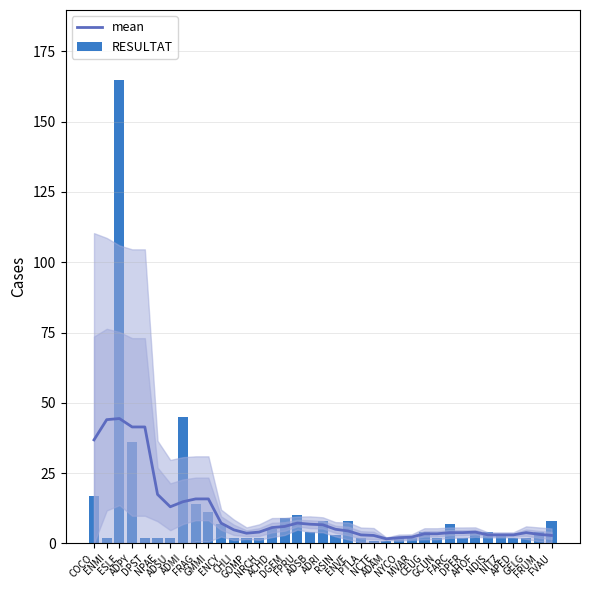

Reading right to left, what are all the values shown in this chart?

mean: 2.8	3.2	3.8	3.0	3.0	3.0	4.0	3.8	3.8	3.4	3.4	2.2	2.0	1.6	2.8	3.0	4.4	5.0	6.6	6.8	7.2	6.0	5.6	4.0	3.6	4.8	7.2	15.8	15.8	14.8	13.0	17.4	41.4	41.4	44.4	44.0	36.8
RESULTAT: 8.0	4.0	2.0	2.0	3.0	4.0	4.0	2.0	7.0	2.0	4.0	2.0	2.0	1.0	1.0	2.0	8.0	3.0	8.0	4.0	10.0	9.0	5.0	2.0	2.0	2.0	7.0	11.0	14.0	45.0	2.0	2.0	2.0	36.0	165.0	2.0	17.0